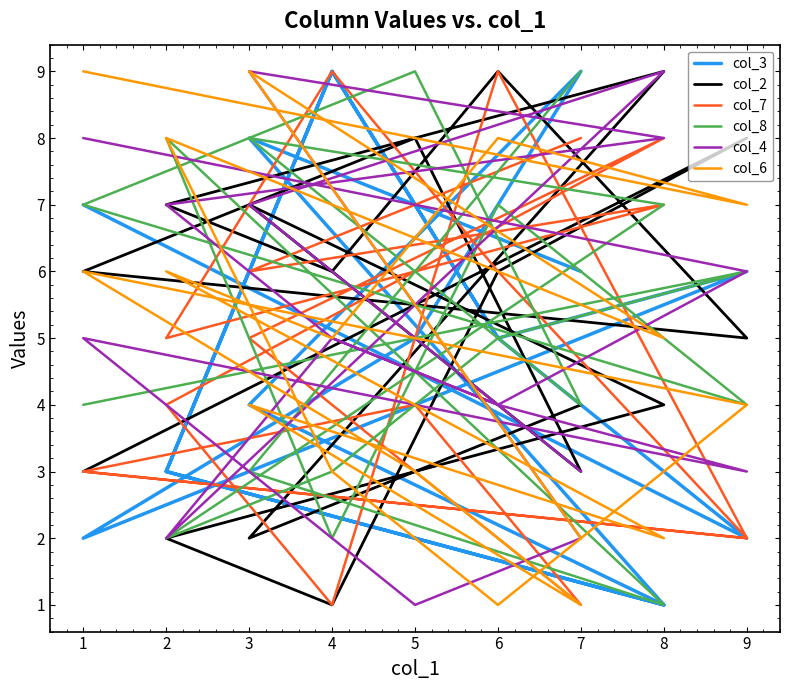

How many distinct data groups are displayed?

6